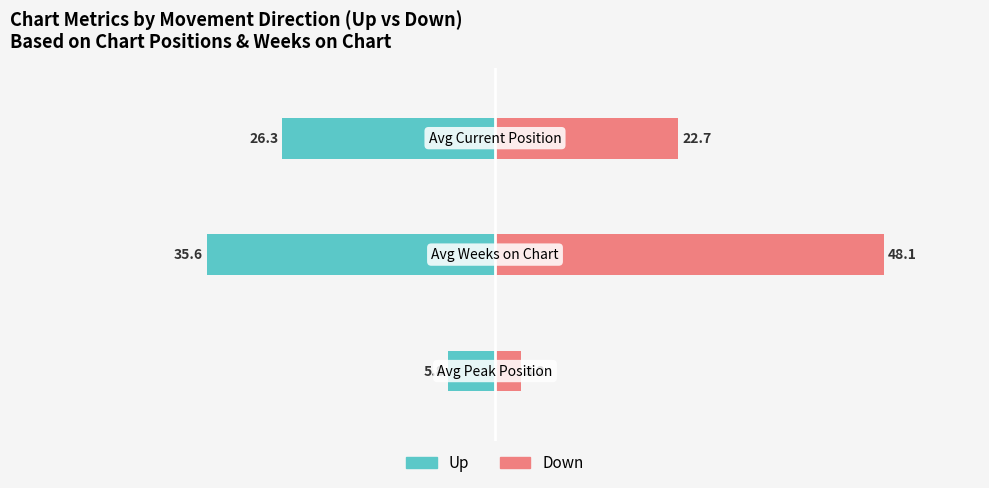

How many values in the Up series are below -26?

2